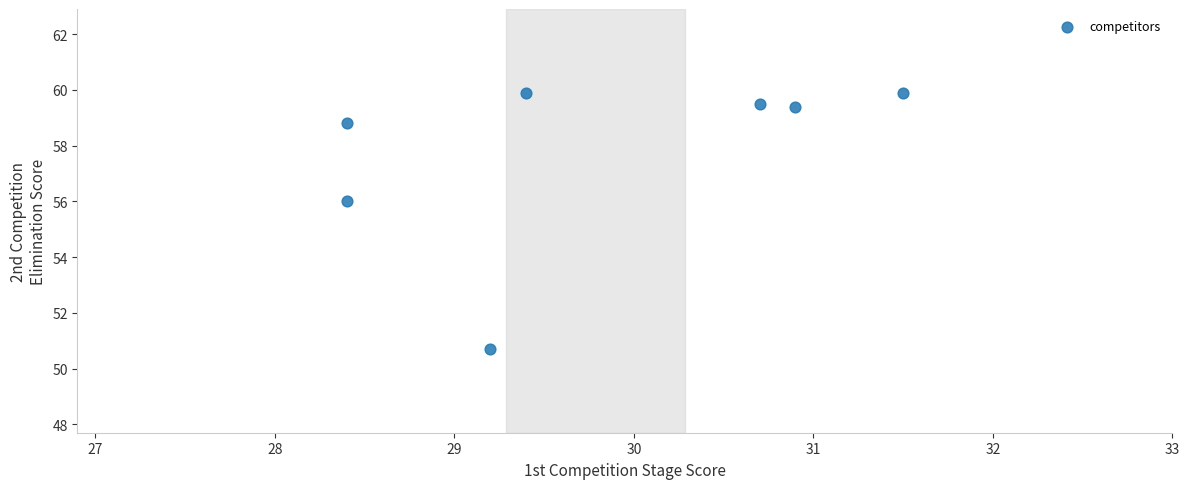

What Y value in the scatter plot is closest to 55?

56.0